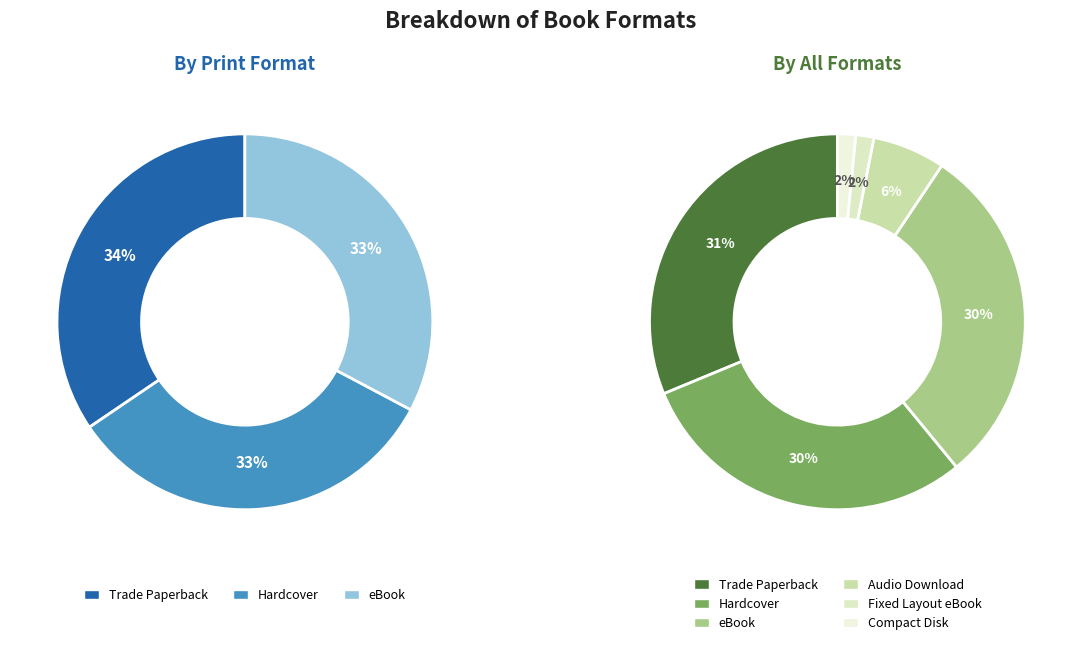

To the nearest percent, what portion does eBook represent?

30%